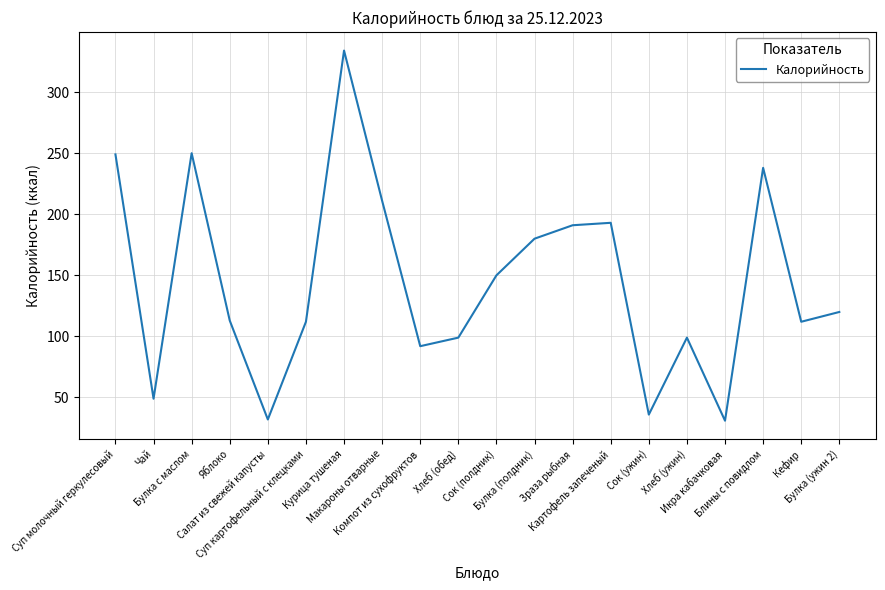

What is the average value?

145